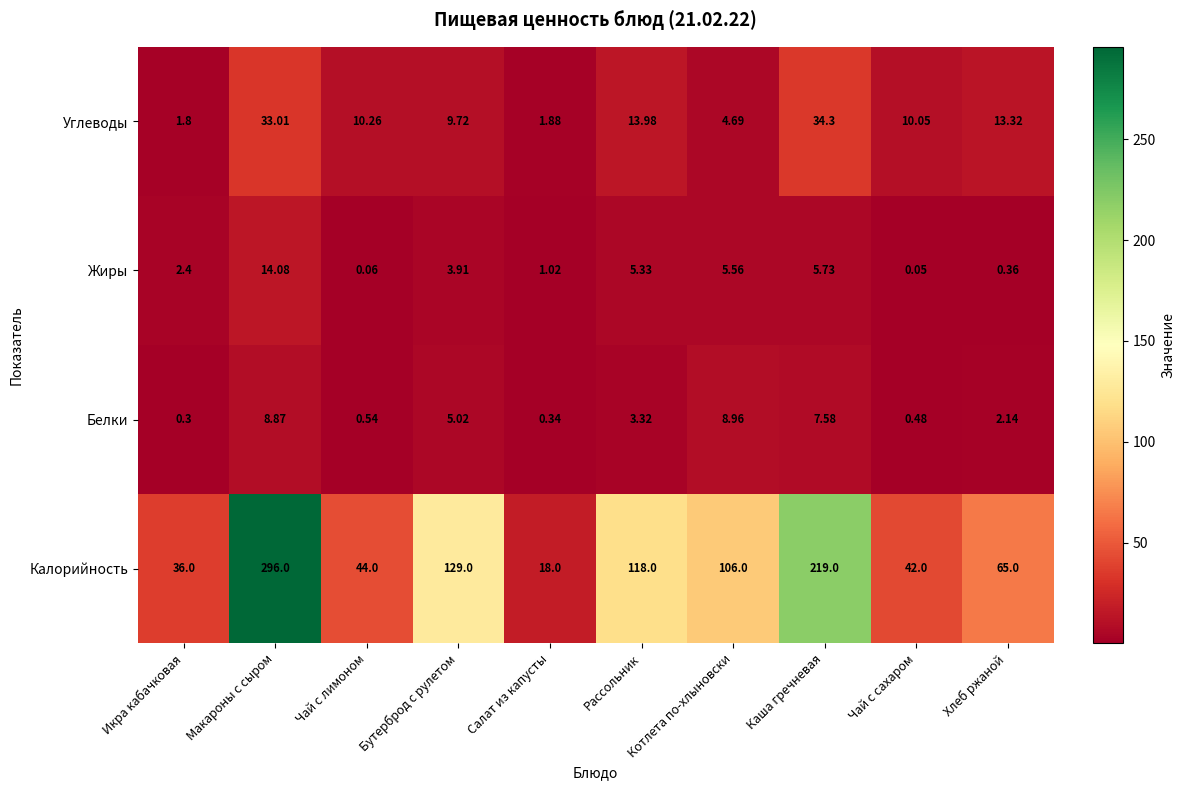

Which series changed the most between Чай с сахаром and Хлеб ржаной?

Калорийность